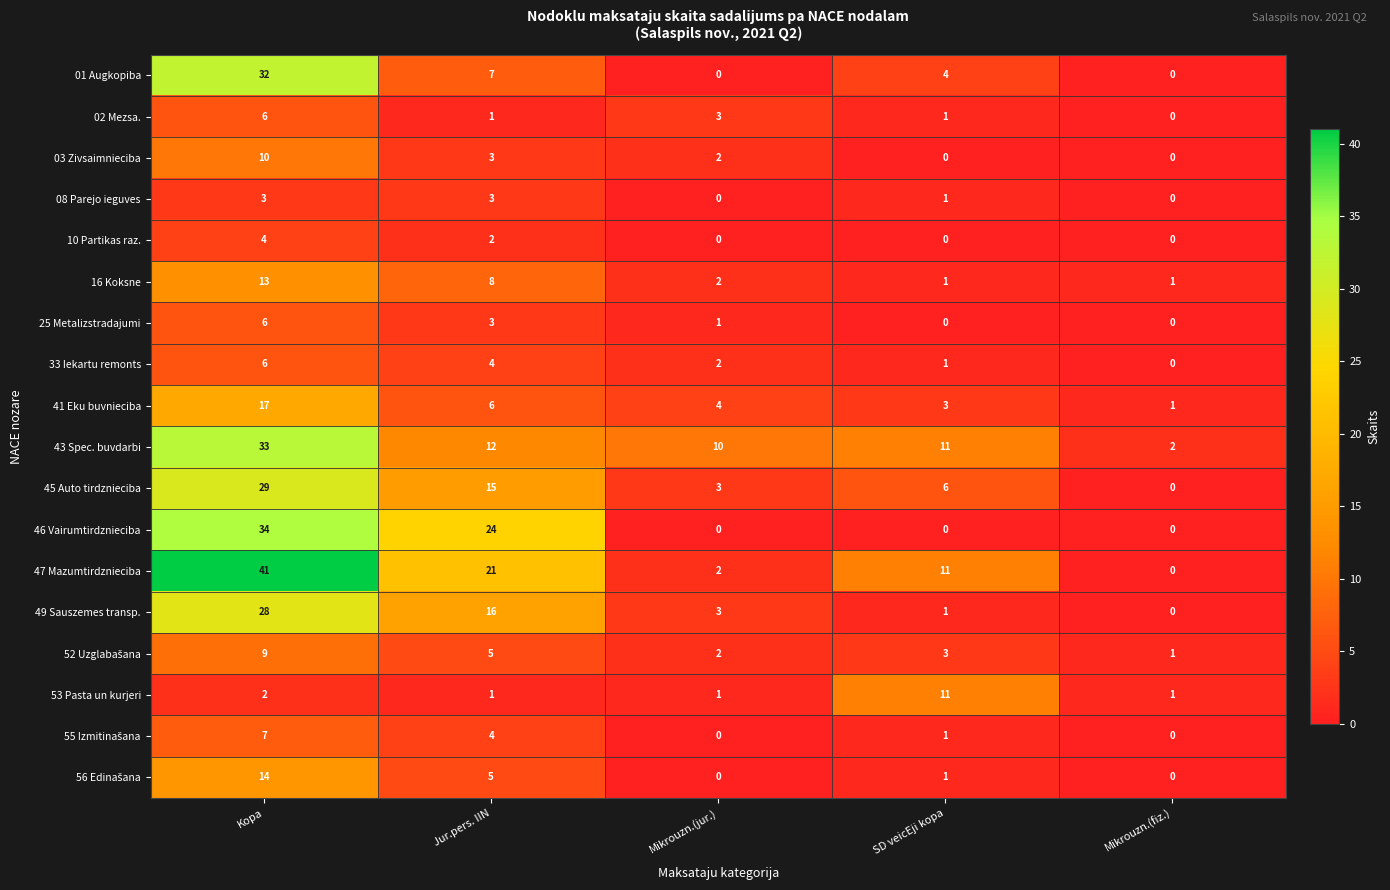

Which label corresponds to the largest value in the chart?

Kopa